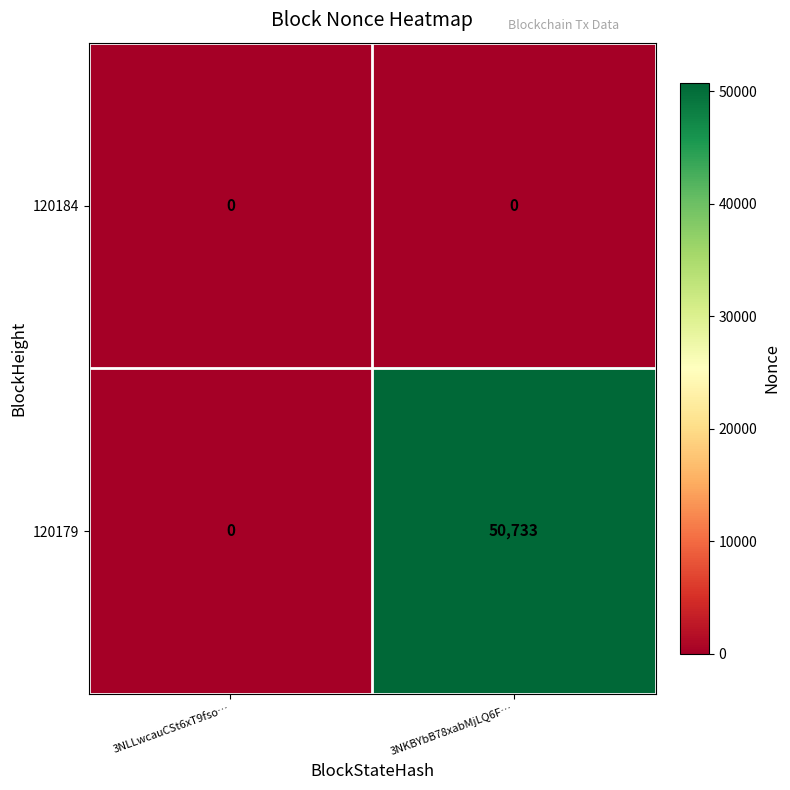

Count the number of categories in the chart.

2